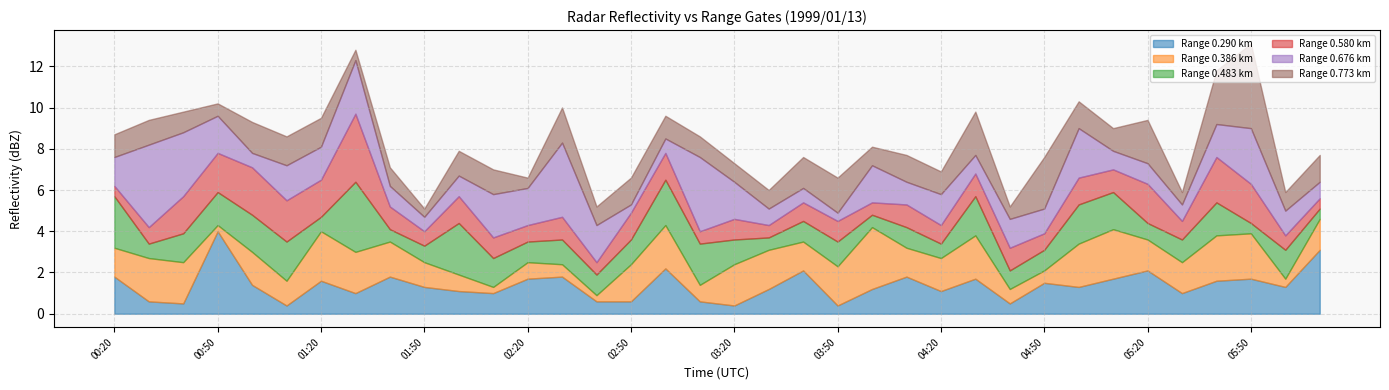

Reading left to right, extract all data points from this chart.

0.290: 00:20=1.8	00:30=0.6	00:40=0.5	00:50=4.0	01:00=1.4	01:10=0.4	01:20=1.6	01:30=1.0	01:40=1.8	01:50=1.3	02:00=1.1	02:10=1.0	02:20=1.7	02:30=1.8	02:40=0.6	02:50=0.6	03:00=2.2	03:10=0.6	03:20=0.4	03:30=1.2	03:40=2.1	03:50=0.4	04:00=1.2	04:10=1.8	04:20=1.1	04:30=1.7	04:40=0.5	04:50=1.5	05:00=1.3	05:10=1.7	05:20=2.1	05:30=1.0	05:40=1.6	05:50=1.7	06:10=1.3	06:20=3.1
0.386: 00:20=1.4	00:30=2.1	00:40=2.0	00:50=0.3	01:00=1.6	01:10=1.2	01:20=2.4	01:30=2.0	01:40=1.7	01:50=1.2	02:00=0.8	02:10=0.3	02:20=0.8	02:30=0.6	02:40=0.3	02:50=1.8	03:00=2.1	03:10=0.8	03:20=2.0	03:30=1.9	03:40=1.4	03:50=1.9	04:00=3.0	04:10=1.4	04:20=1.6	04:30=2.1	04:40=0.7	04:50=0.6	05:00=2.1	05:10=2.4	05:20=1.5	05:30=1.5	05:40=2.2	05:50=2.2	06:10=0.4	06:20=1.5
0.483: 00:20=2.5	00:30=0.7	00:40=1.4	00:50=1.6	01:00=1.8	01:10=1.9	01:20=0.7	01:30=3.4	01:40=0.6	01:50=0.8	02:00=2.5	02:10=1.4	02:20=1.0	02:30=1.2	02:40=1.0	02:50=1.2	03:00=2.2	03:10=2.0	03:20=1.2	03:30=0.6	03:40=1.0	03:50=1.2	04:00=0.6	04:10=1.0	04:20=0.7	04:30=1.9	04:40=0.9	04:50=1.0	05:00=1.9	05:10=1.8	05:20=0.8	05:30=1.1	05:40=1.6	05:50=0.5	06:10=1.4	06:20=0.5
0.580: 00:20=0.5	00:30=0.8	00:40=1.8	00:50=1.9	01:00=2.3	01:10=2.0	01:20=1.8	01:30=3.3	01:40=1.1	01:50=0.7	02:00=1.3	02:10=1.0	02:20=0.8	02:30=1.1	02:40=0.6	02:50=1.3	03:00=1.3	03:10=0.6	03:20=1.0	03:30=0.6	03:40=0.9	03:50=1.0	04:00=0.6	04:10=1.1	04:20=0.9	04:30=1.1	04:40=1.1	04:50=0.8	05:00=1.3	05:10=1.1	05:20=1.9	05:30=0.9	05:40=2.2	05:50=1.9	06:10=0.7	06:20=0.5
0.676: 00:20=1.4	00:30=4.0	00:40=3.1	00:50=1.8	01:00=0.7	01:10=1.7	01:20=1.6	01:30=2.6	01:40=1.0	01:50=0.7	02:00=1.0	02:10=2.1	02:20=1.8	02:30=3.6	02:40=1.8	02:50=0.4	03:00=0.7	03:10=3.6	03:20=1.8	03:30=0.8	03:40=0.7	03:50=0.4	04:00=1.8	04:10=1.1	04:20=1.5	04:30=0.9	04:40=1.4	04:50=1.2	05:00=2.4	05:10=0.9	05:20=1.0	05:30=0.8	05:40=1.6	05:50=2.7	06:10=1.2	06:20=0.8
0.773: 00:20=1.1	00:30=1.2	00:40=1.0	00:50=0.6	01:00=1.5	01:10=1.4	01:20=1.4	01:30=0.5	01:40=0.9	01:50=0.4	02:00=1.2	02:10=1.2	02:20=0.5	02:30=1.7	02:40=0.9	02:50=1.3	03:00=1.1	03:10=1.0	03:20=0.9	03:30=0.9	03:40=1.5	03:50=1.7	04:00=0.9	04:10=1.3	04:20=1.1	04:30=2.1	04:40=0.6	04:50=2.5	05:00=1.3	05:10=1.1	05:20=2.1	05:30=0.6	05:40=2.6	05:50=4.1	06:10=0.9	06:20=1.3